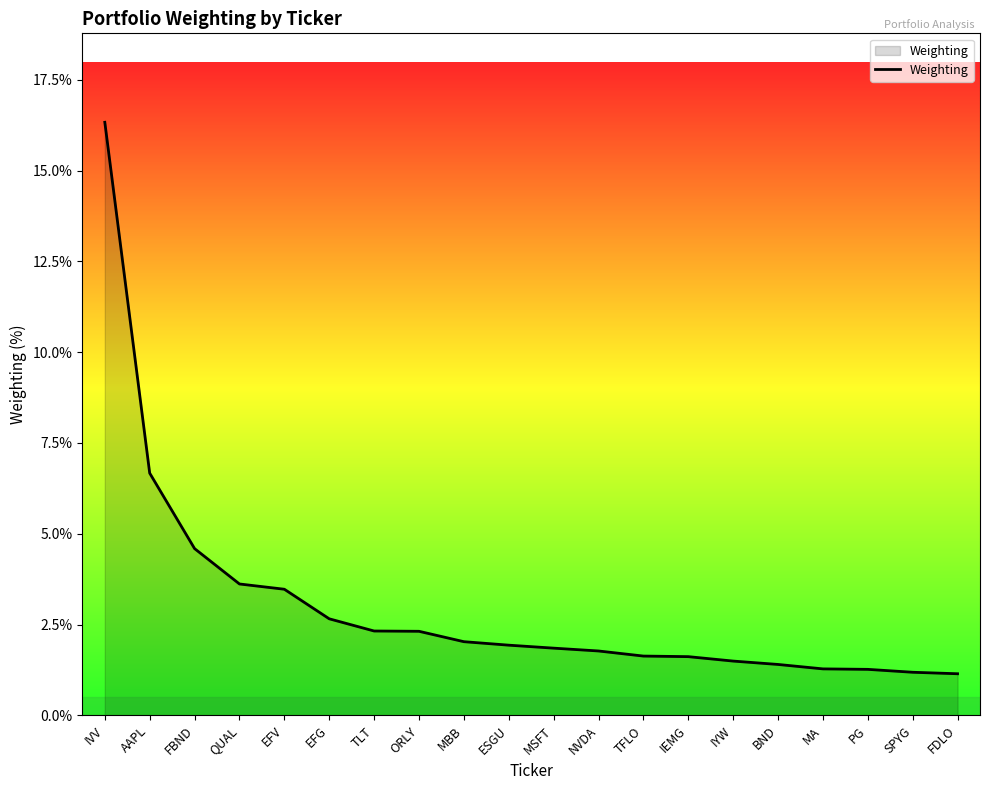

Is it true that the value at TLT is 0.7?

False